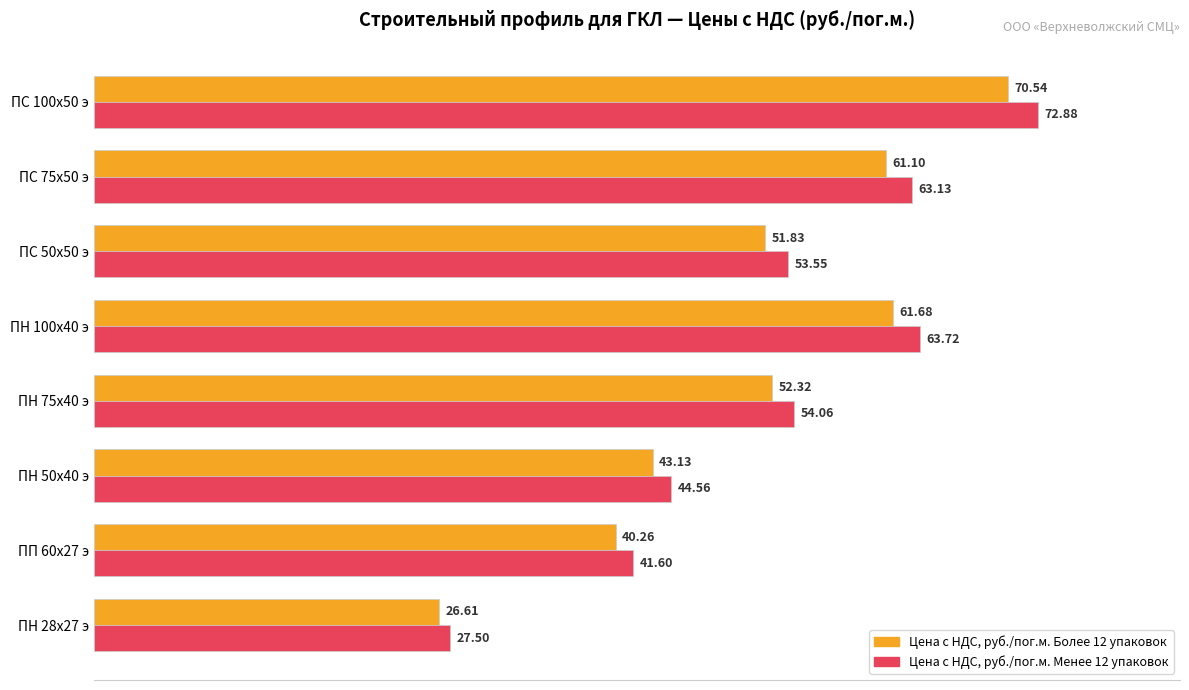

Which series has the largest range (max minus min)?

Цена с НДС, руб./пог.м. Менее 12 упаковок